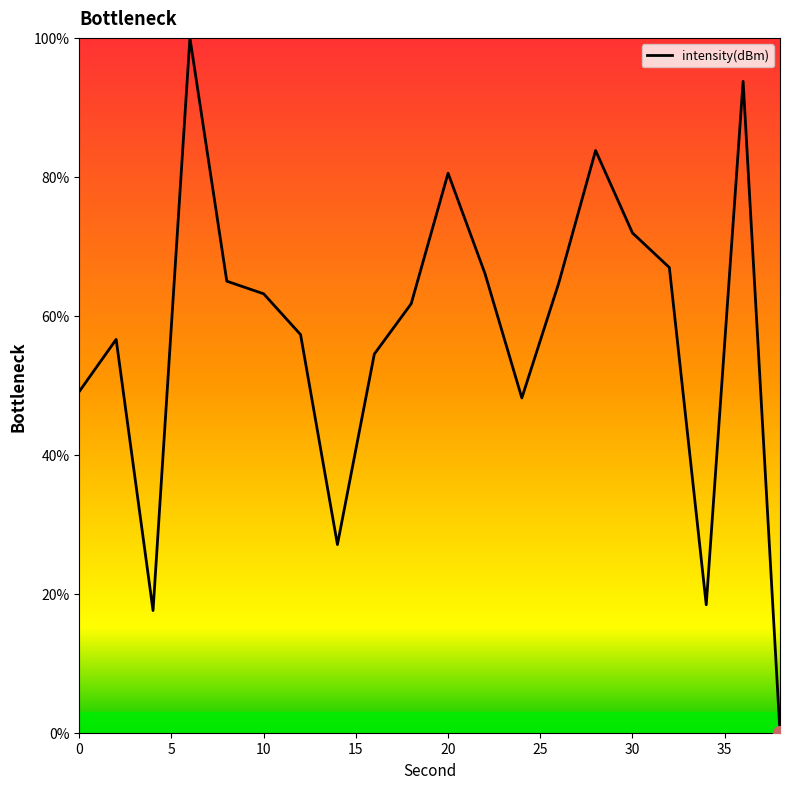

What is the difference between the maximum and minimum values?

100.0